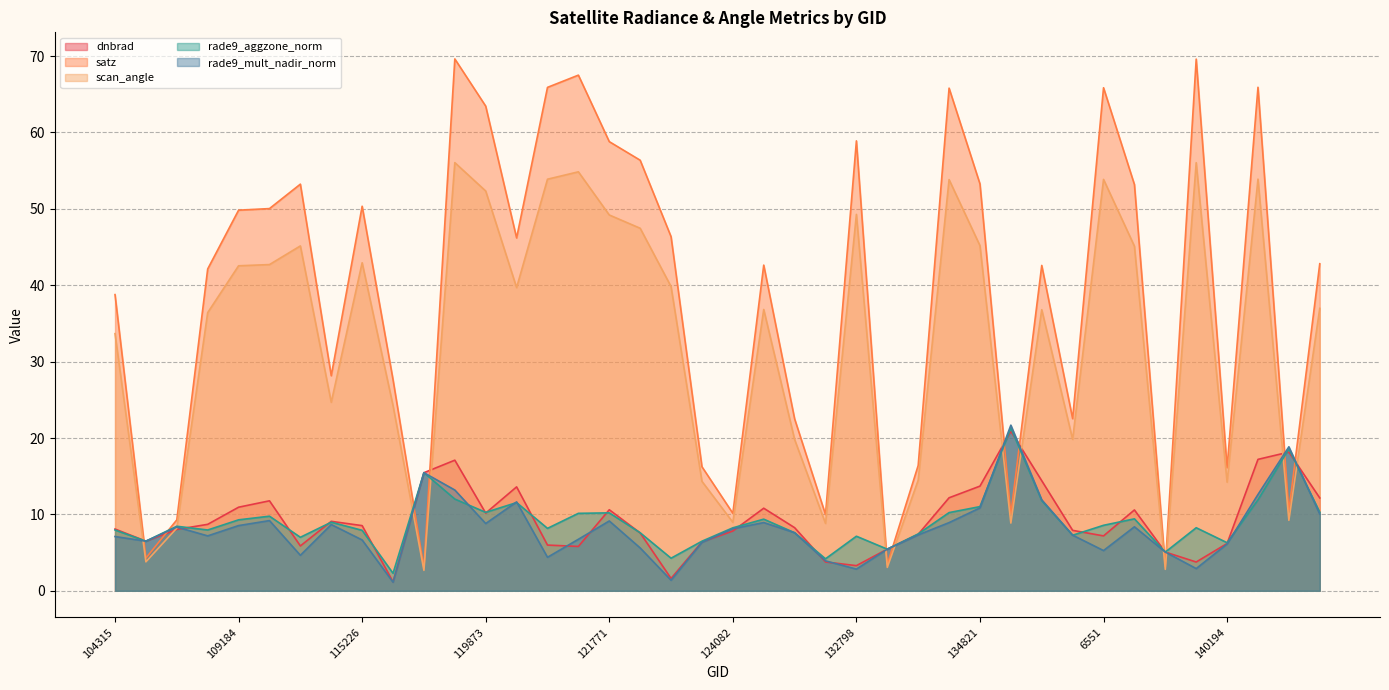

What is the spread (max minus min) of values at 113644?

19.5